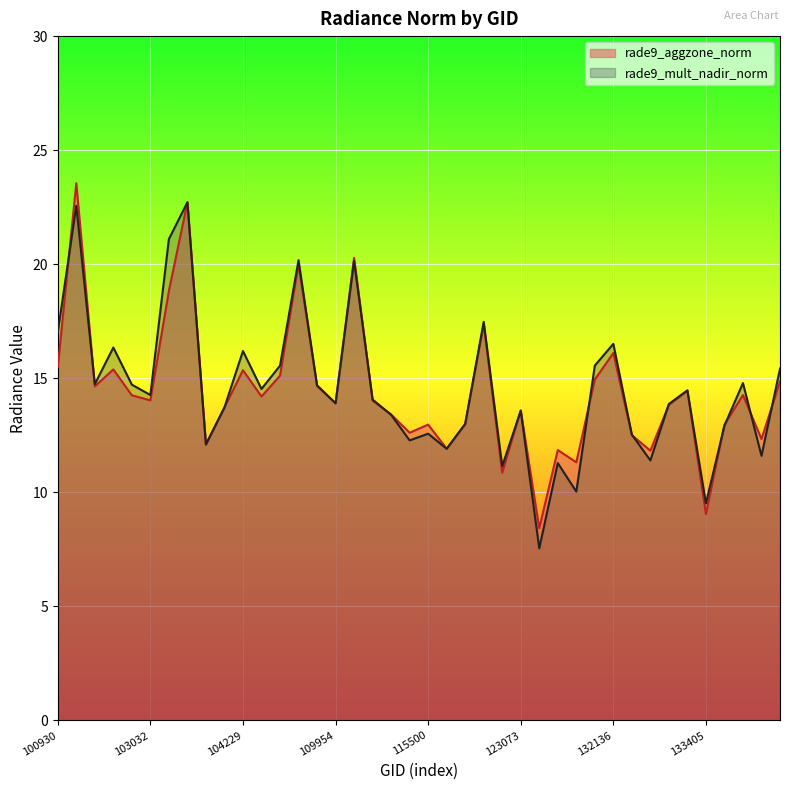

What is the maximum value shown in the chart?

23.5